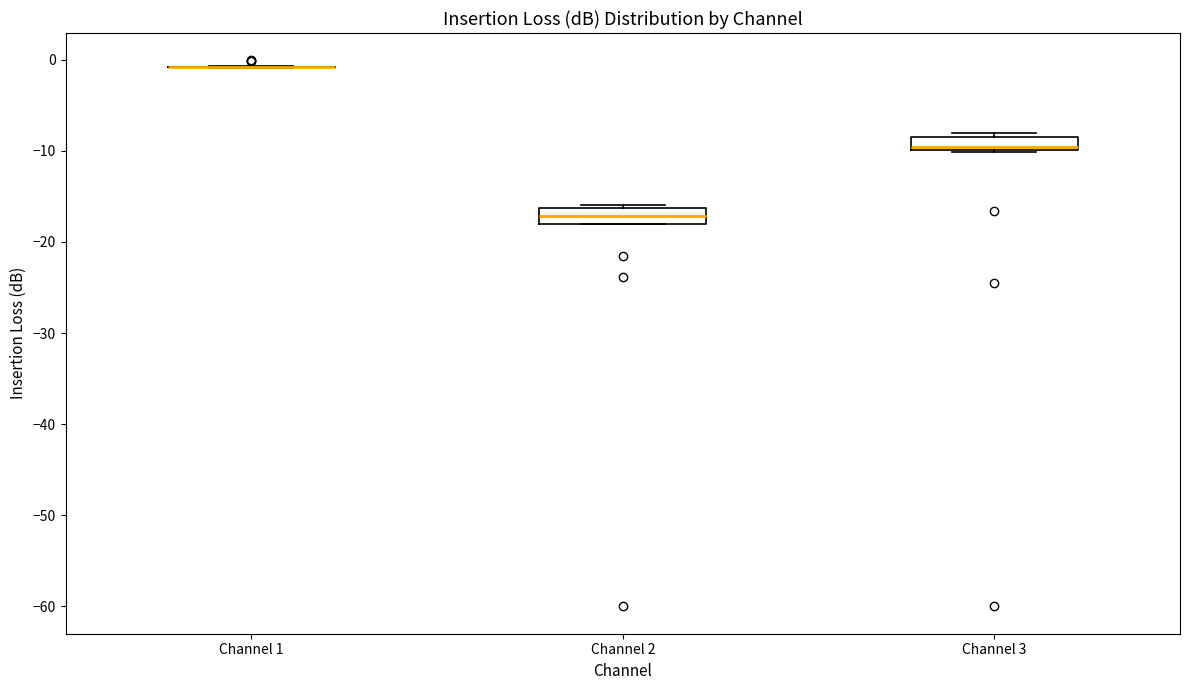

Where is the lower edge of the box for Channel 2 on the y-axis? The values are not printed on the chart, so give them approximately, as read against the axis.

-18